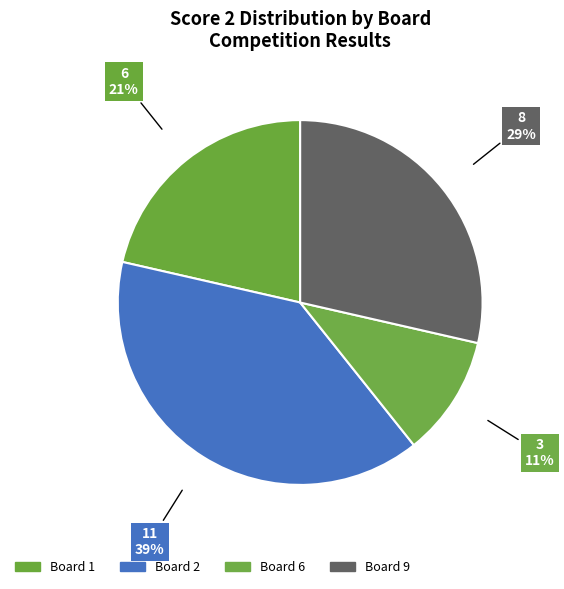

How many slices are in this pie chart?

4